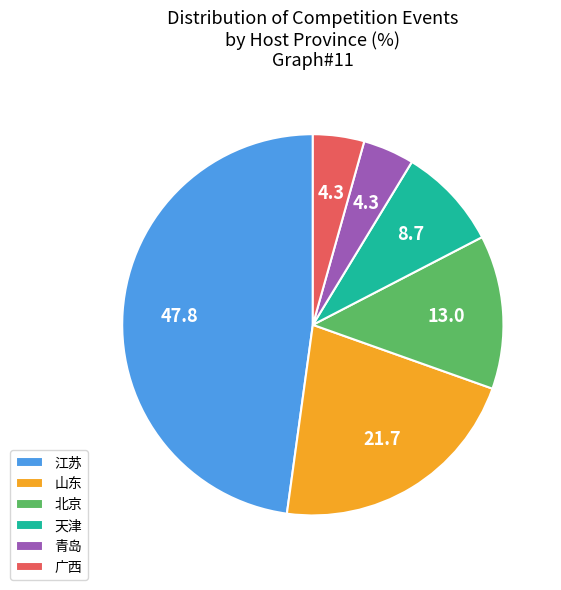

Is there a majority slice in this chart?

No